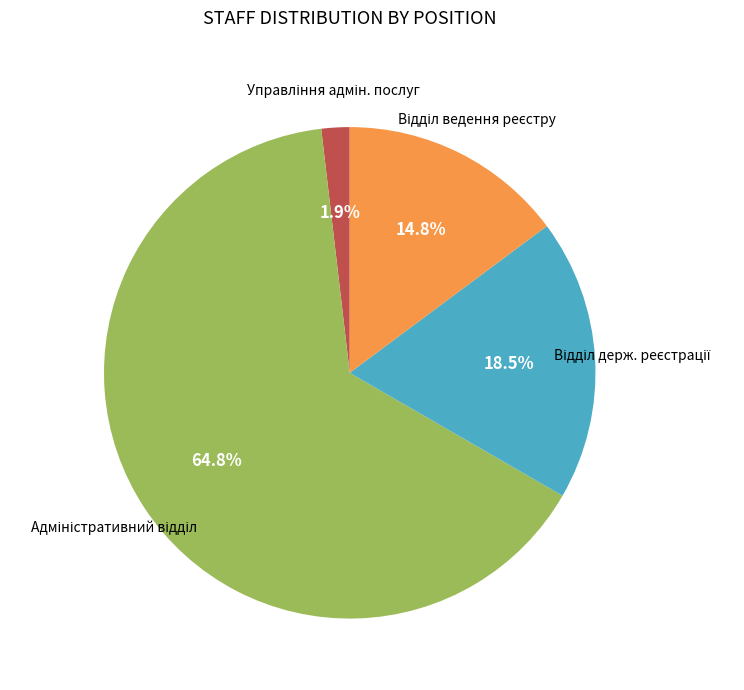

Is there a majority slice in this chart?

Yes